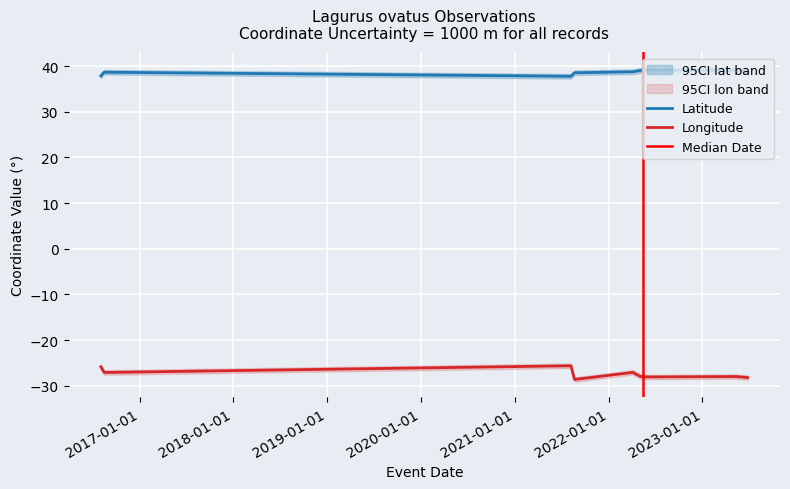

What is the sum of the longitude values at 10 and 6?

-55.9